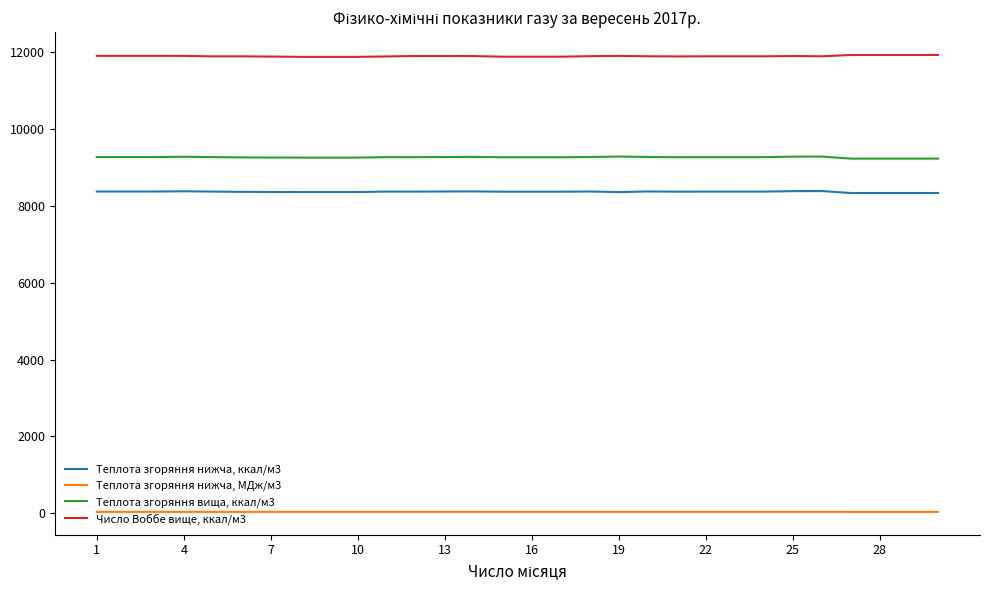

True or false: Теплота згоряння вища, ккал/м3 and Теплота згоряння нижча, МДж/м3 intersect in this chart.

False